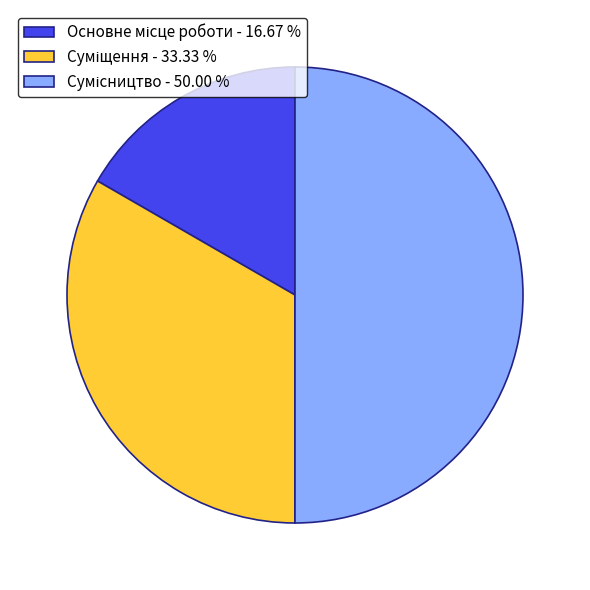

What is the ratio of the value at Сумісництво to the value at Суміщення?

1.5